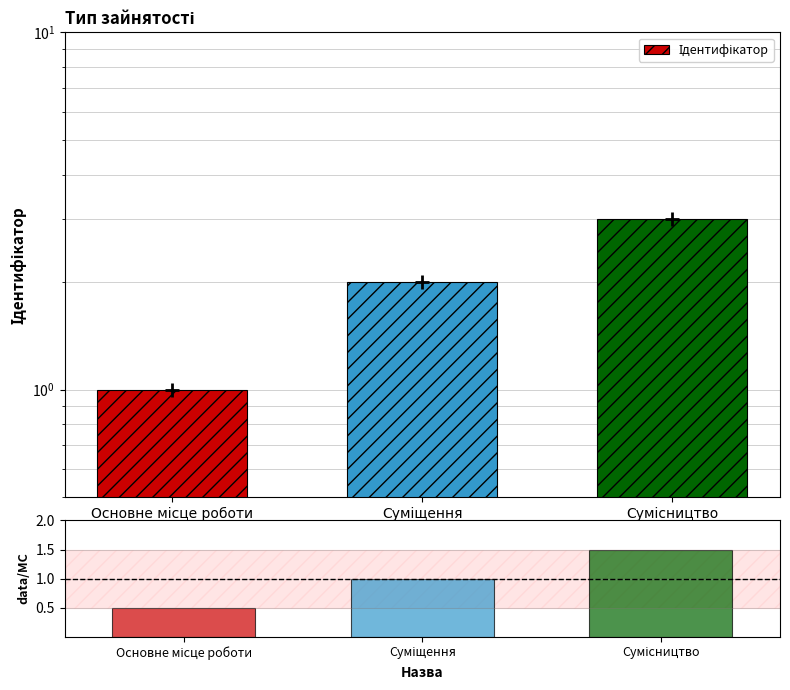

List the labels in order of value, largest first.

Сумісництво, Суміщення, Основне місце роботи